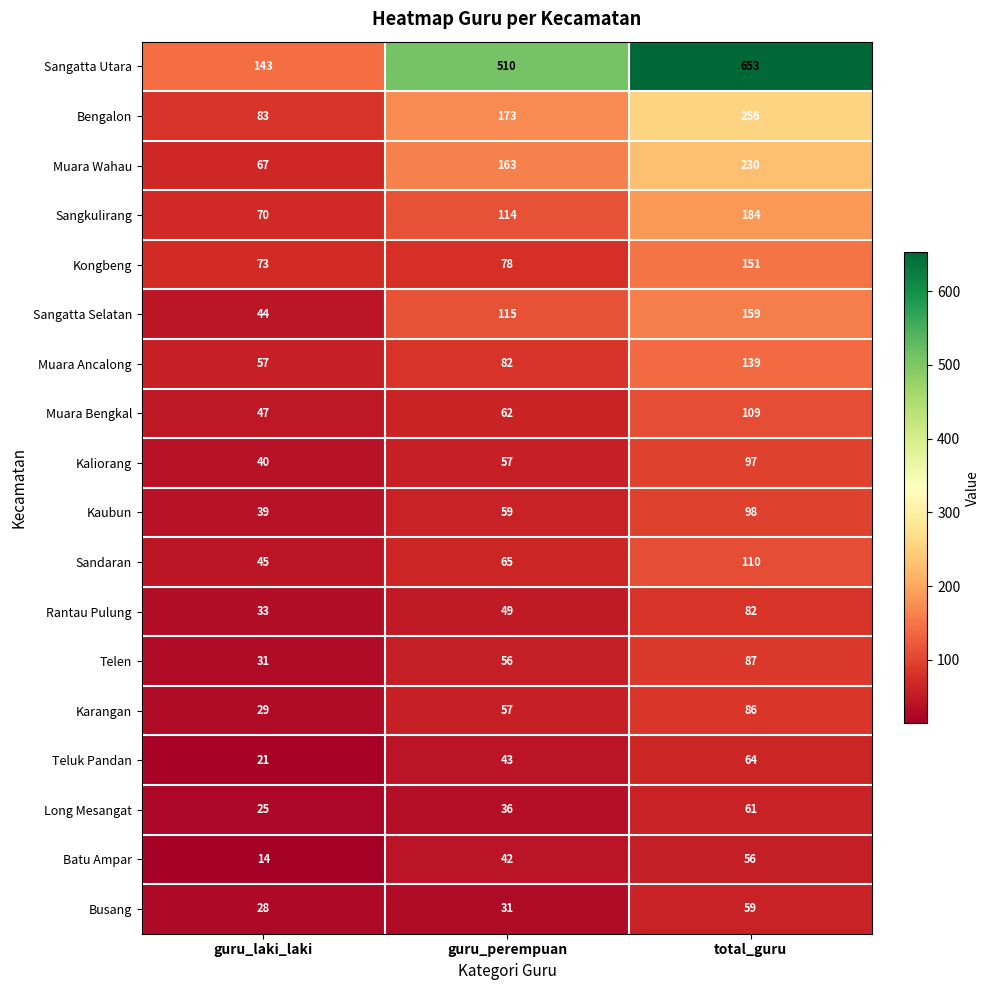

Which series has the largest total across all categories?

Sangatta Utara